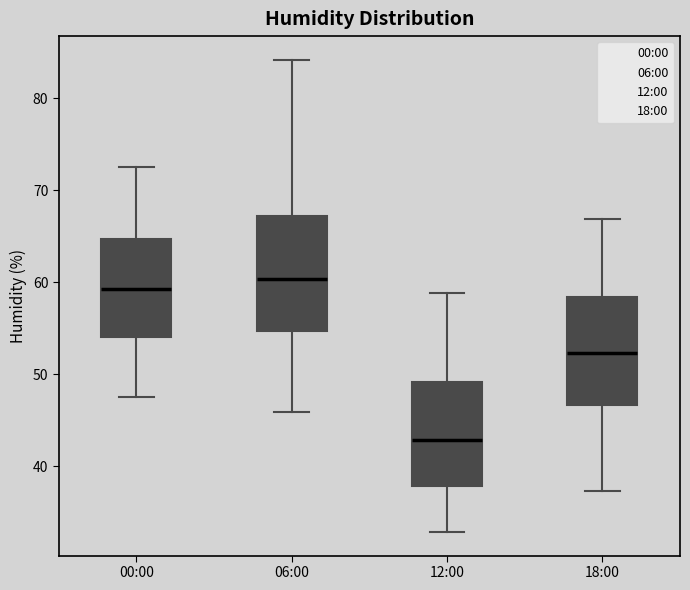

Which box has the highest median line?

06:00